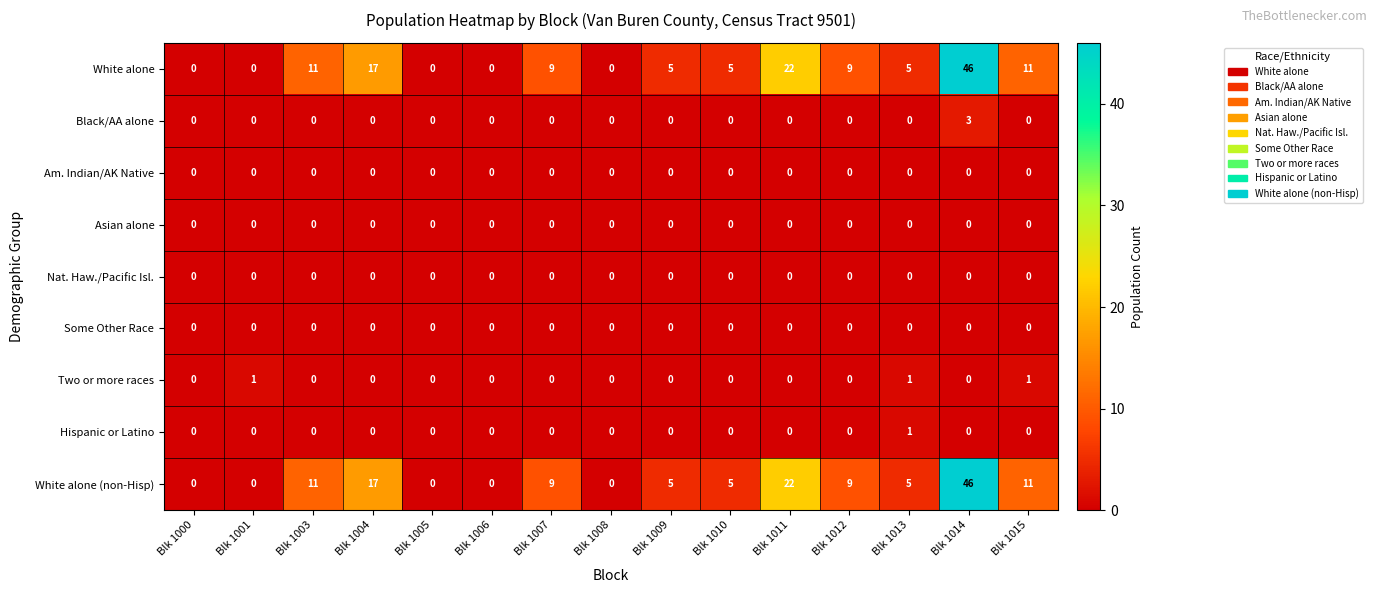

True or false: White alone has a value of -21 at Blk 1006.

False